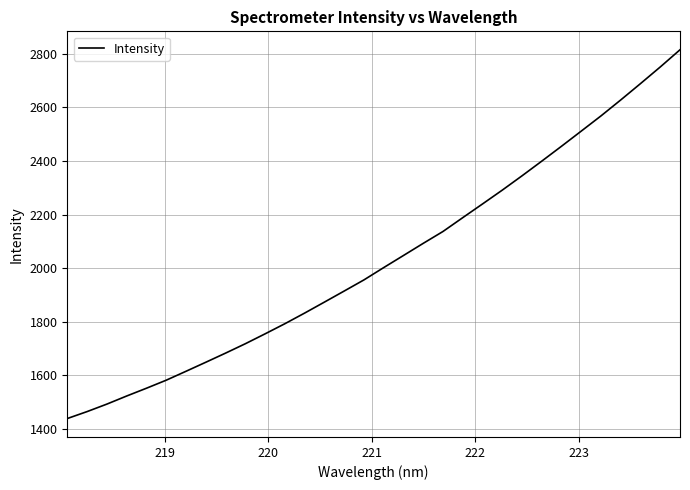

What is the difference between the maximum and minimum values?

1376.9